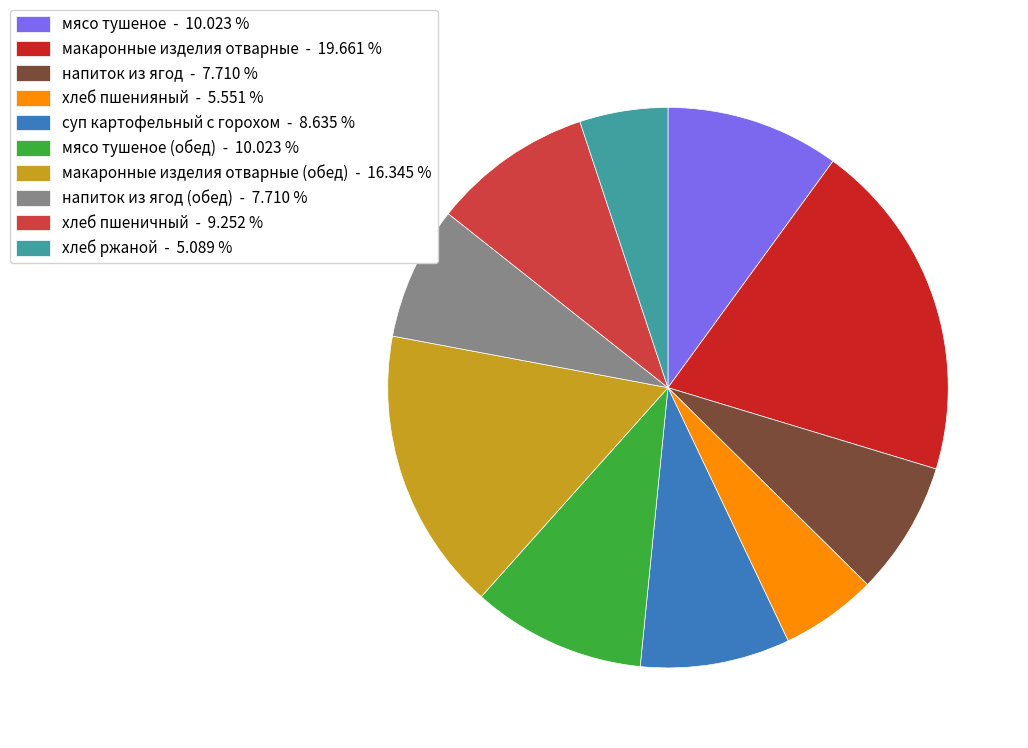

Approximately how many times larger is the value at хлеб ржаной - 5.089 % compared to хлеб пшенияный - 5.551 %?

0.9